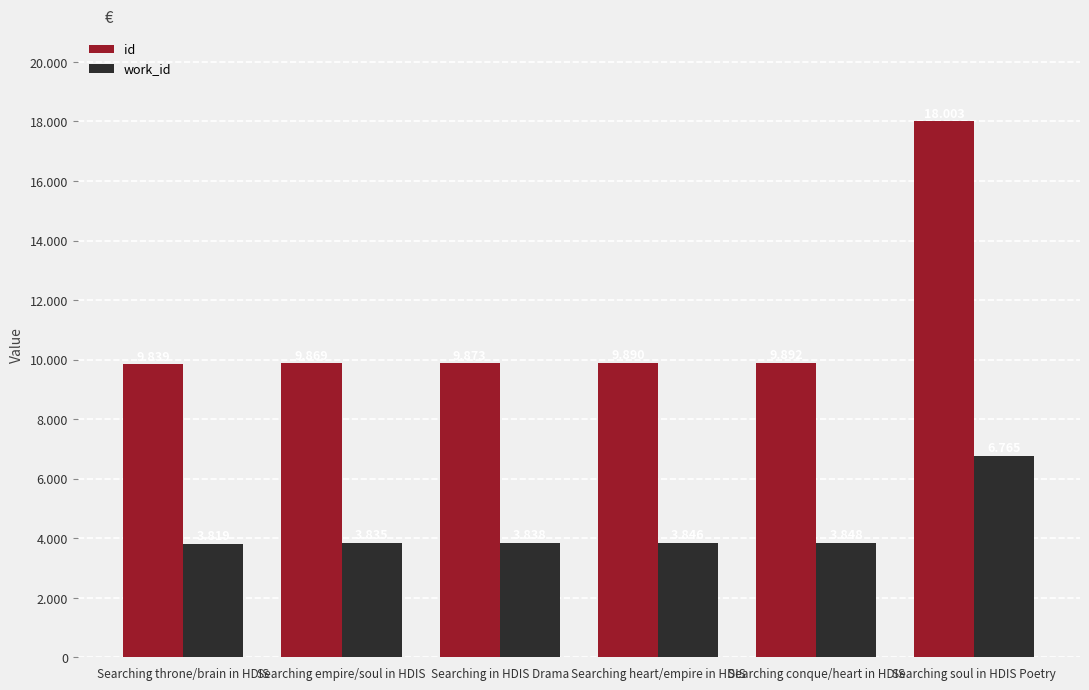

What is the value of the id bar at the 1st from the left?

9839